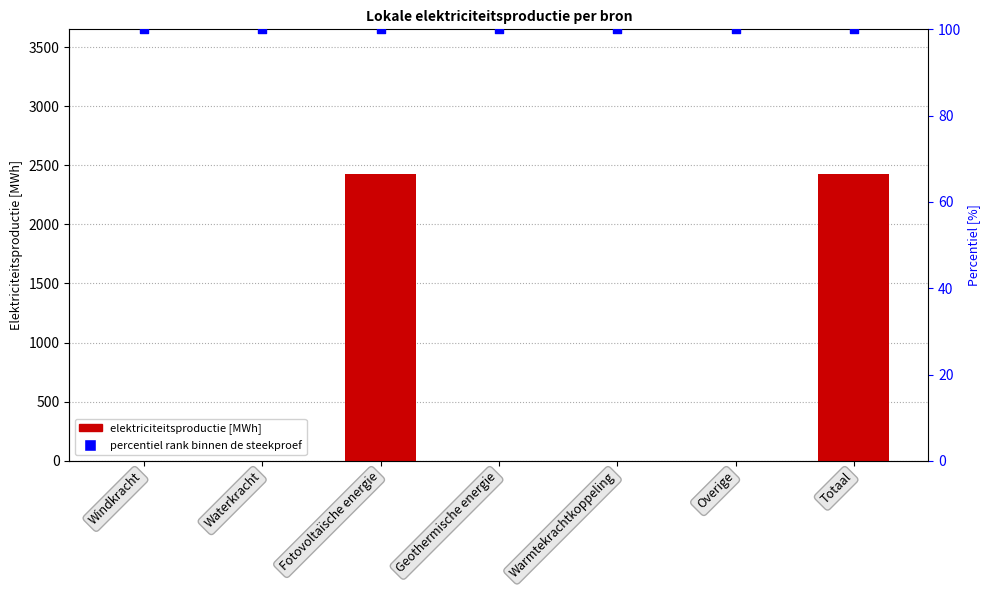

Which series has the largest Y range (max minus min)?

Plaatselijk opgewekte elektriciteit (MWh)